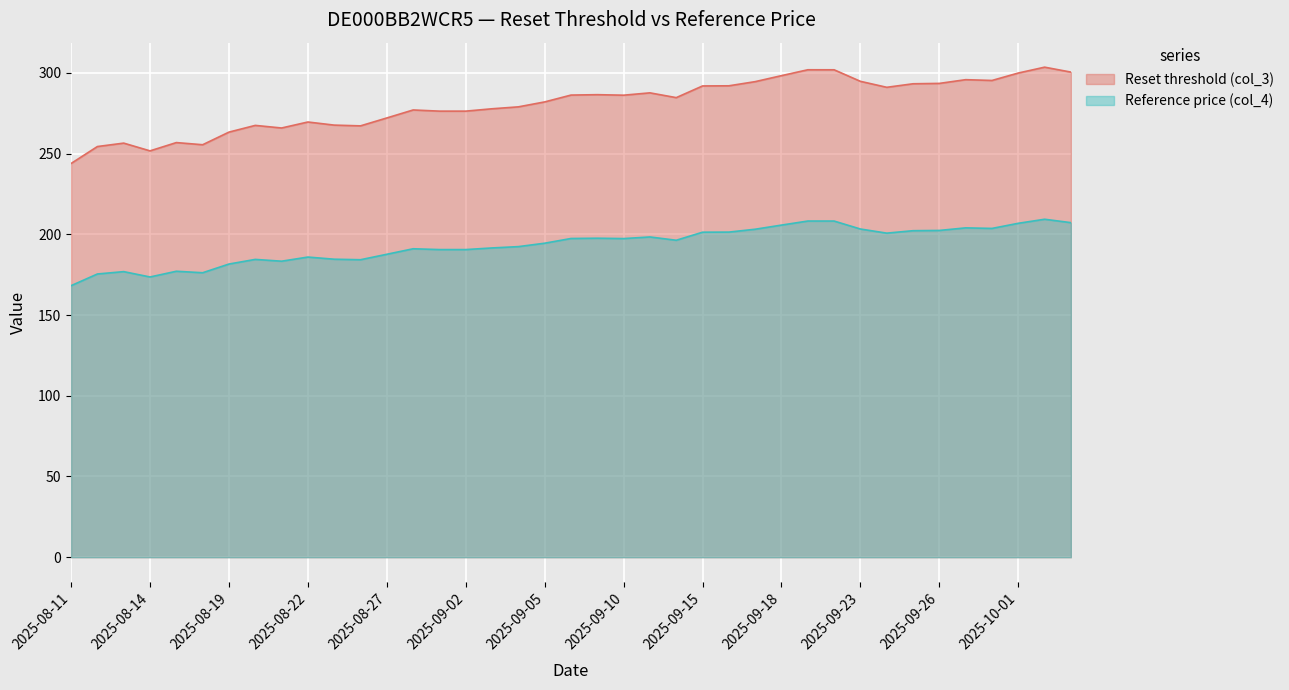

True or false: Reset threshold (col_3) and Reference price (col_4) cross at least once.

False